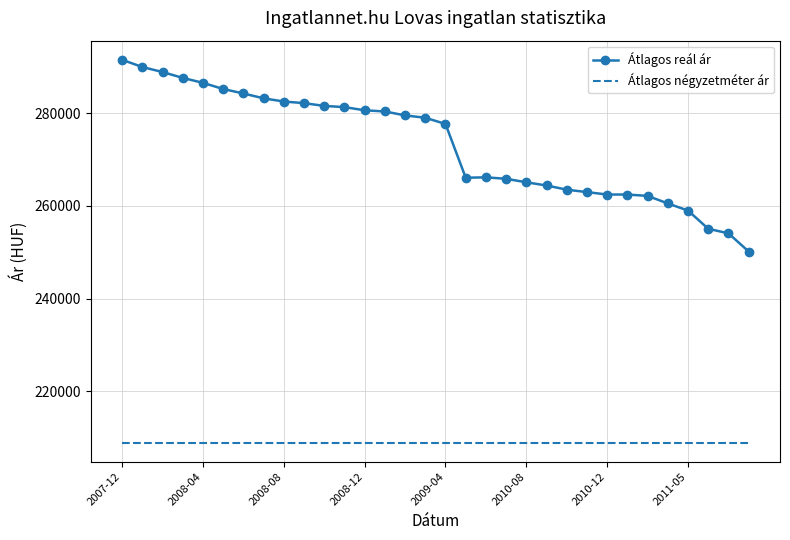

Which series has the widest spread of values?

Átlagos reál ár